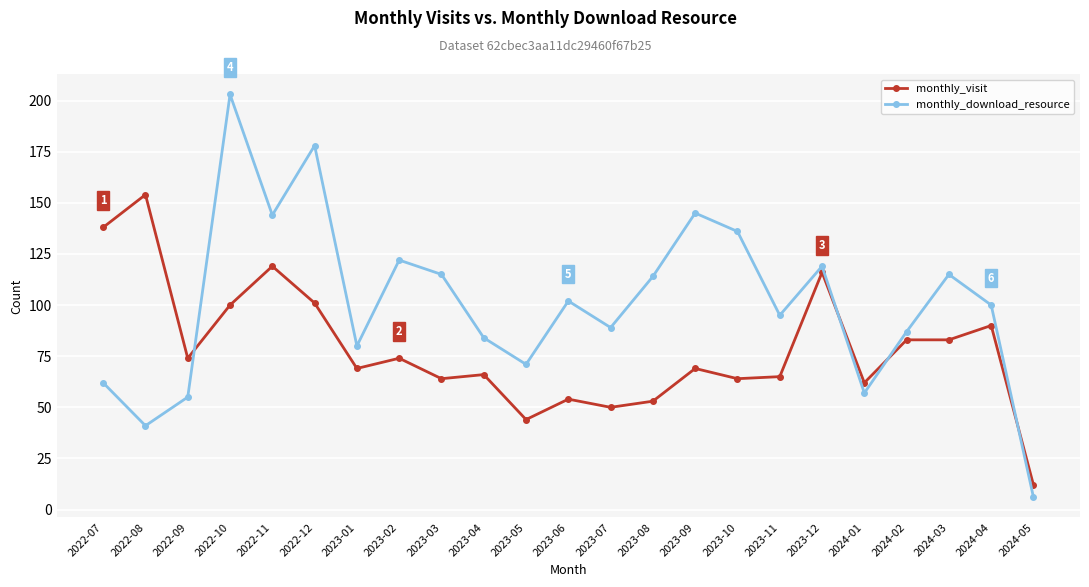

How many times do monthly_visit and monthly_download_resource cross each other?

4